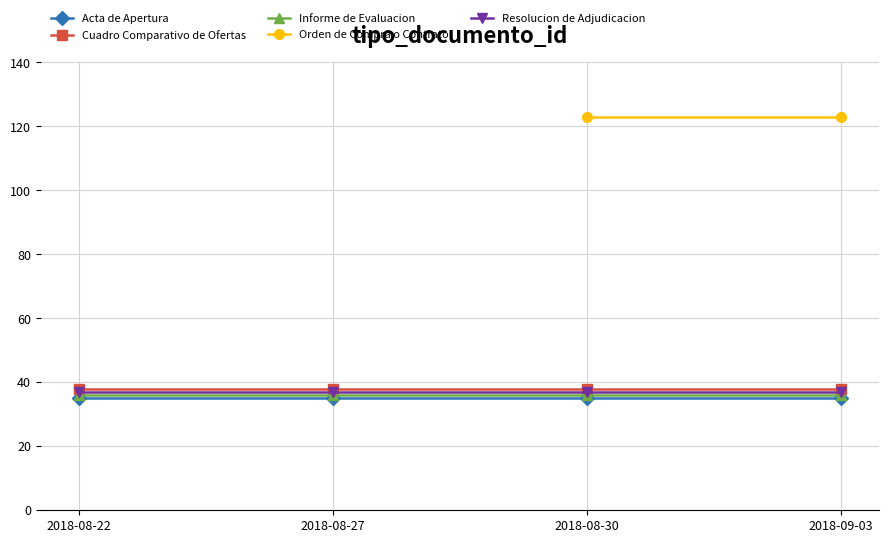

What is the average value?

51